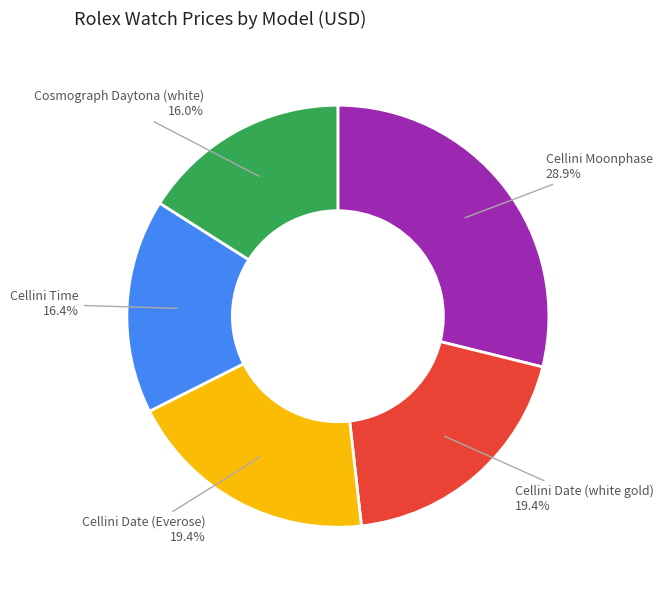

True or false: Cosmograph Daytona (white) accounts for 7% of the total.

False